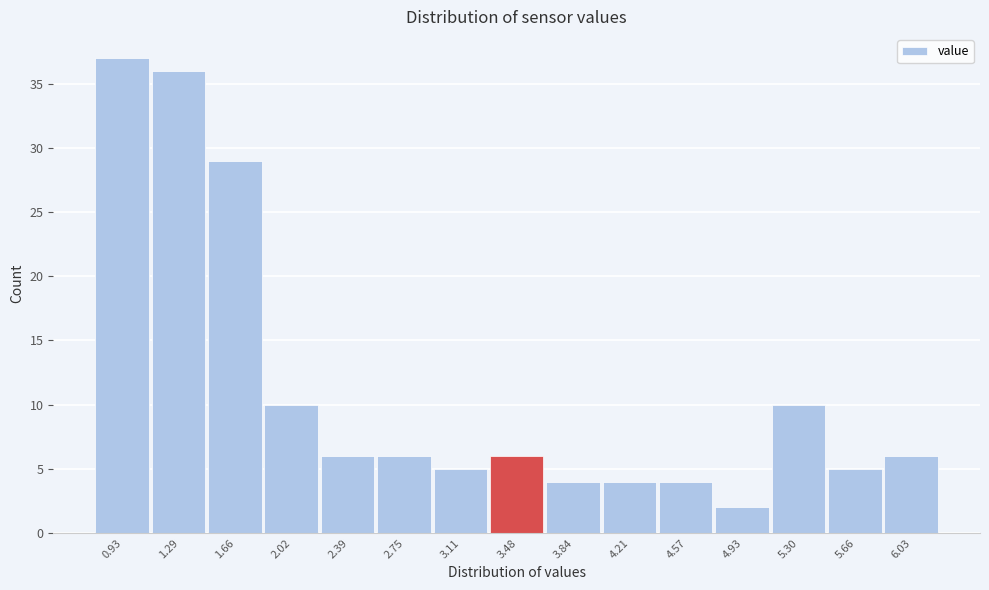

Reading right to left, what are all the values shown in this chart?

6.03=6	5.66=5	5.30=10	4.93=2	4.57=4	4.21=4	3.84=4	3.48=6	3.11=5	2.75=6	2.39=6	2.02=10	1.66=29	1.29=36	0.93=37